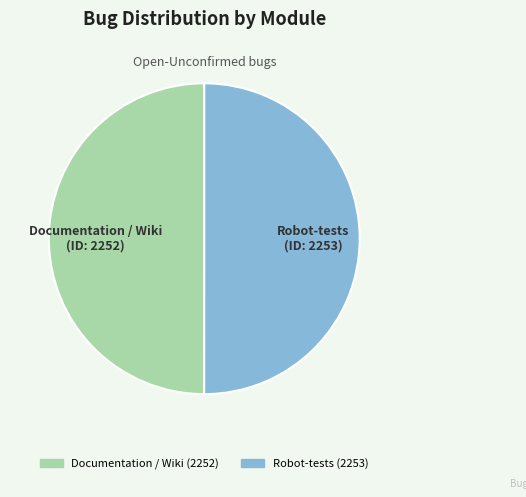

Is it true that Robot-tests is 50% of the pie?

True